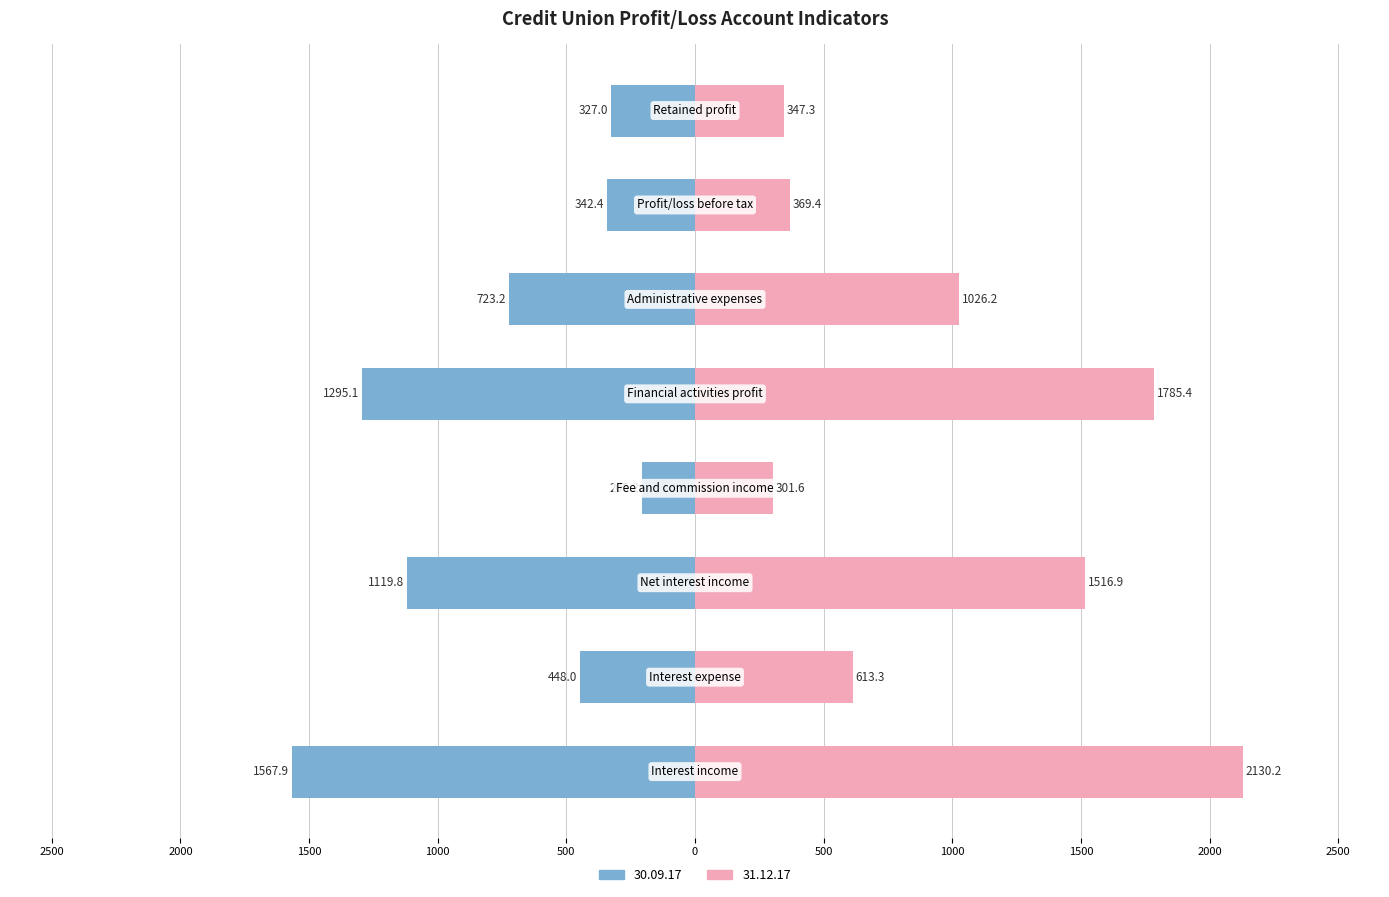

What is the label of the 4th bar from the right?

Financial activities profit